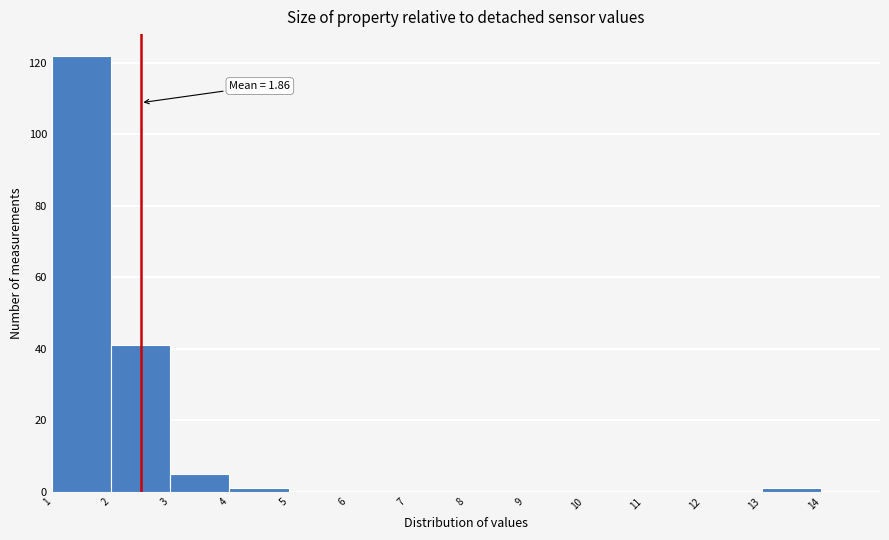

Over which range of the x-axis is the bar tallest?

1 to 2